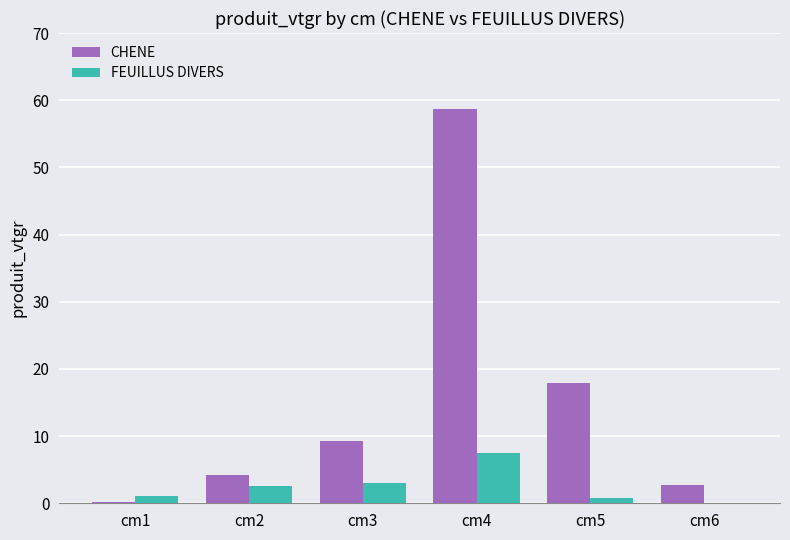

Read the FEUILLUS DIVERS value at cm3.

3.0